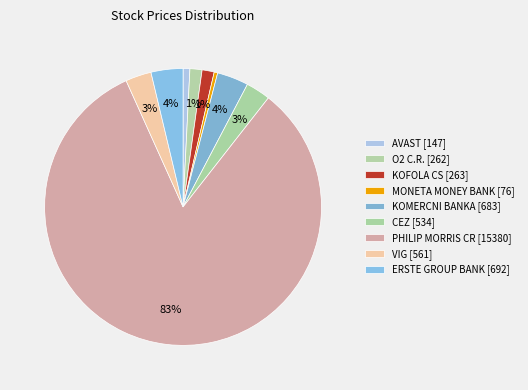

How many slices are in this pie chart?

9